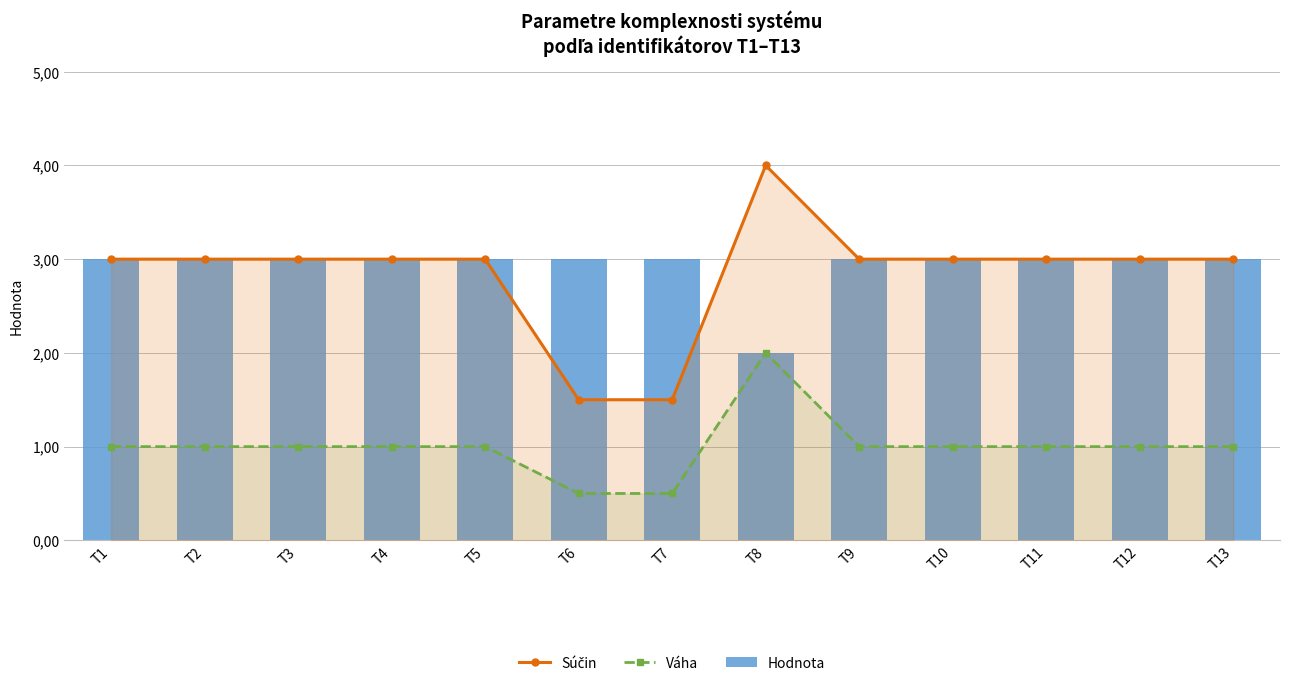

Reading right to left, list all the values displayed in this chart.

Súčin: T13=3.0	T12=3.0	T11=3.0	T10=3.0	T9=3.0	T8=4.0	T7=1.5	T6=1.5	T5=3.0	T4=3.0	T3=3.0	T2=3.0	T1=3.0
Váha: T13=1.0	T12=1.0	T11=1.0	T10=1.0	T9=1.0	T8=2.0	T7=0.5	T6=0.5	T5=1.0	T4=1.0	T3=1.0	T2=1.0	T1=1.0
Hodnota: T13=3.0	T12=3.0	T11=3.0	T10=3.0	T9=3.0	T8=2.0	T7=3.0	T6=3.0	T5=3.0	T4=3.0	T3=3.0	T2=3.0	T1=3.0